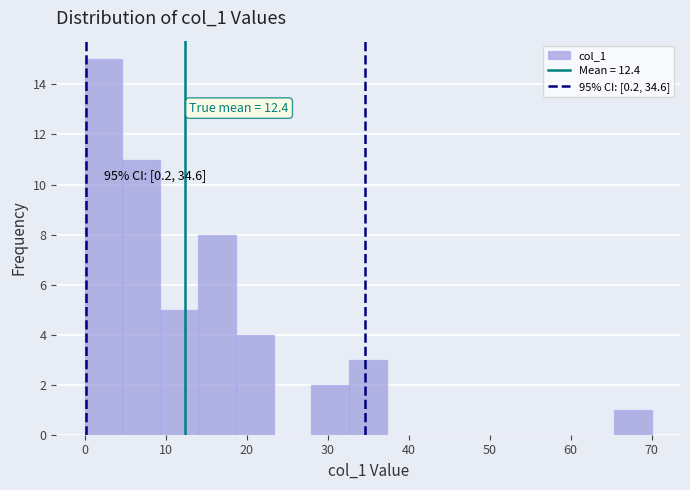

Which range on the x-axis has the tallest bar?

0 to 5